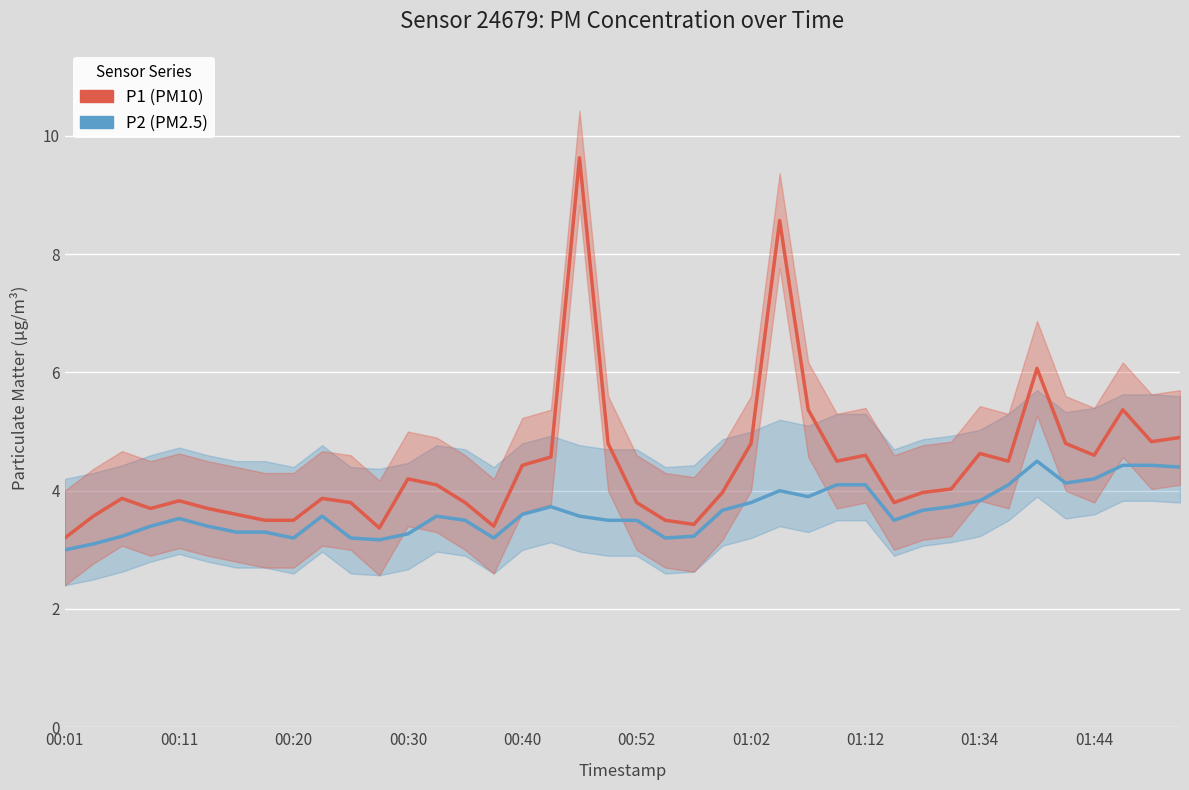

True or false: P2 and P1 cross at least once.

False